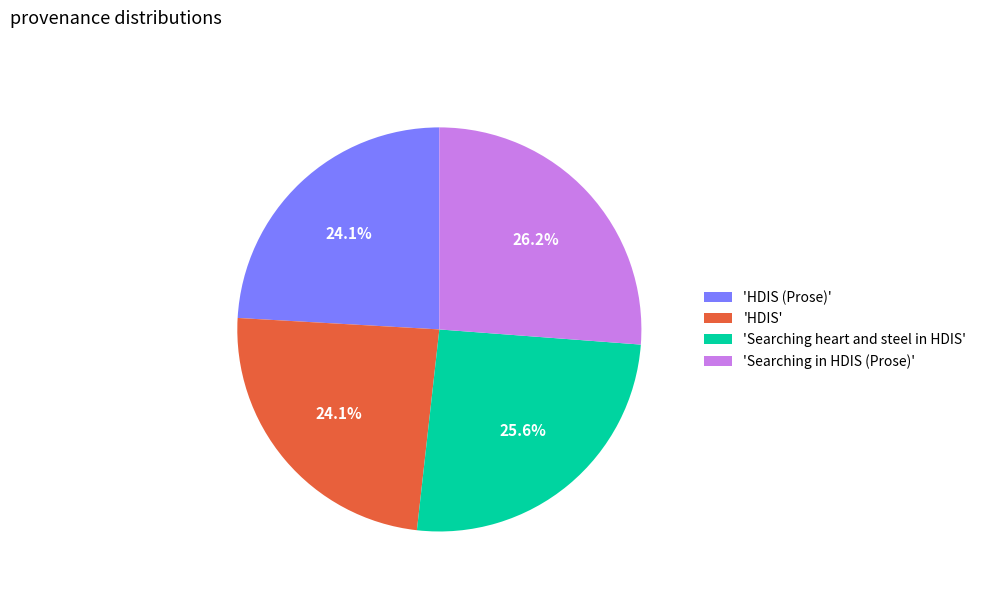

How many slices are in this pie chart?

4